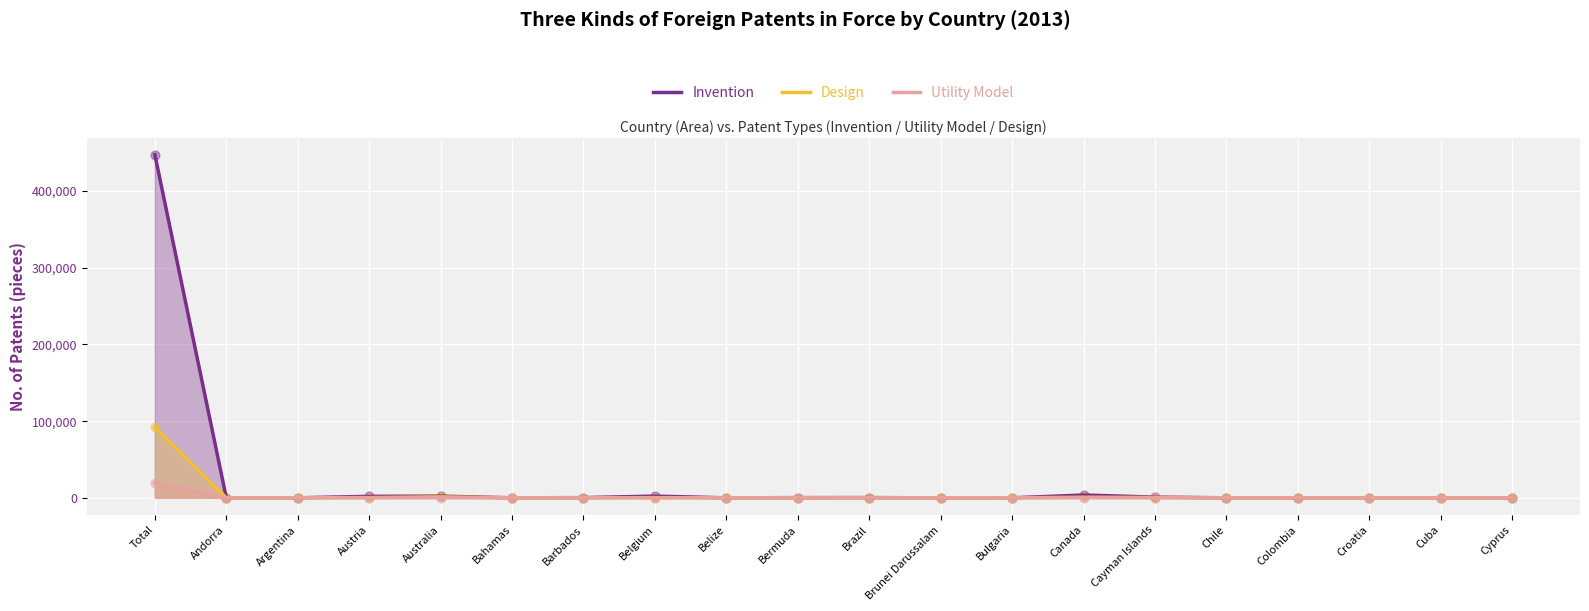

Which series contains the highest Y value?

Invention